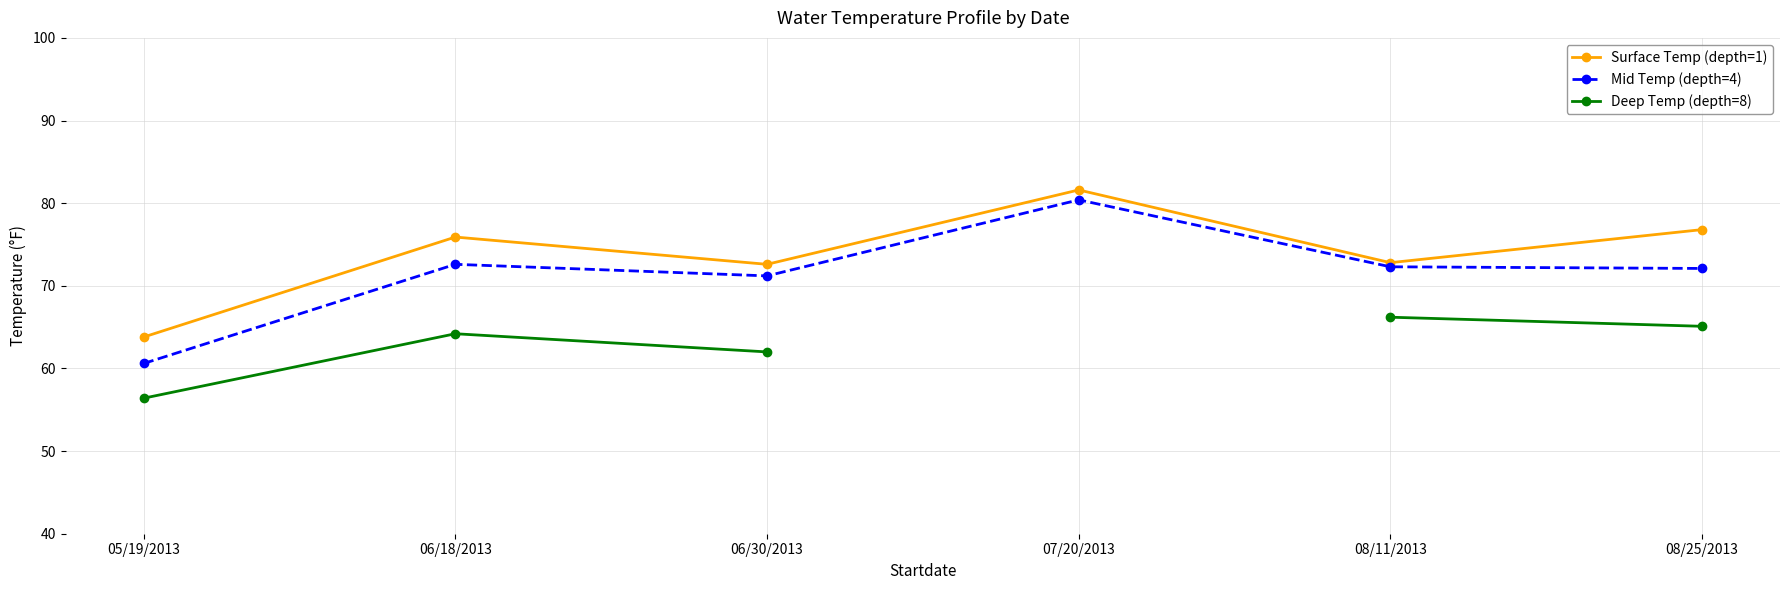

What is the sum of the Mid Temp (depth=4) values at 06/18/2013 and 08/11/2013?

144.9